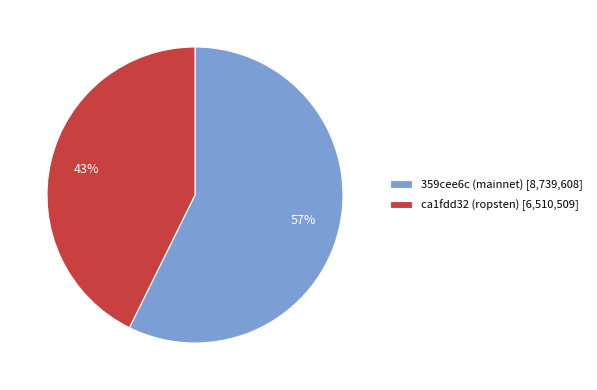

To the nearest percent, what percentage of the pie is 359cee6c (mainnet)?

57%